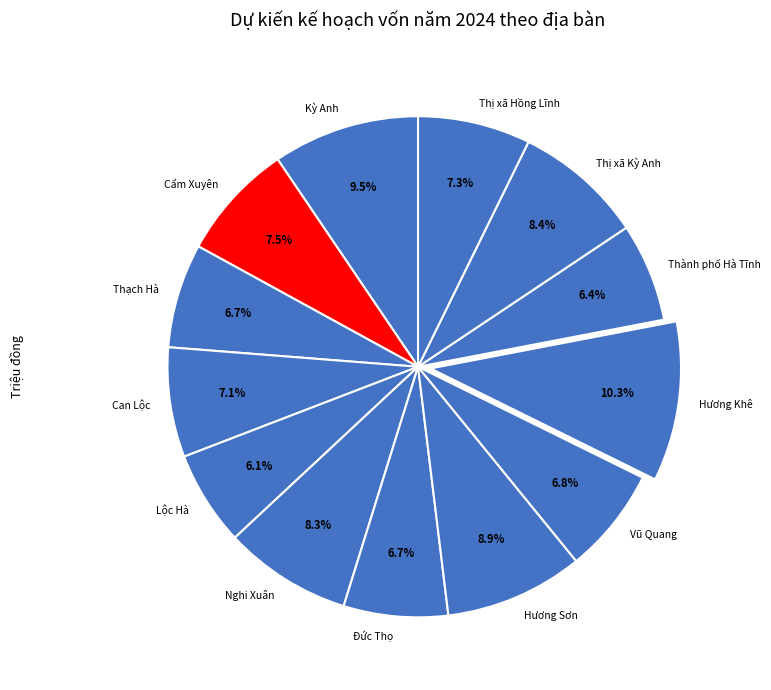

How many slices are in this pie chart?

13